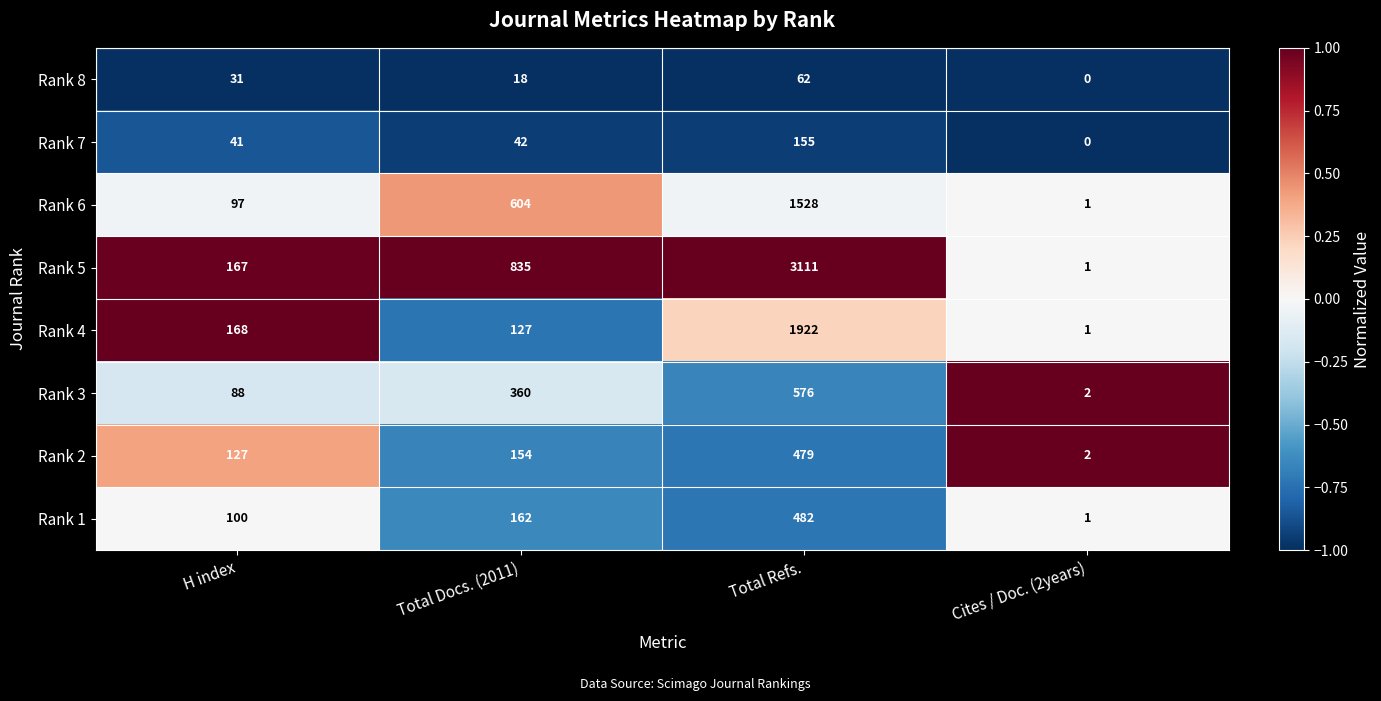

What is the difference between the maximum and minimum values in the Rank 6 series?

1527